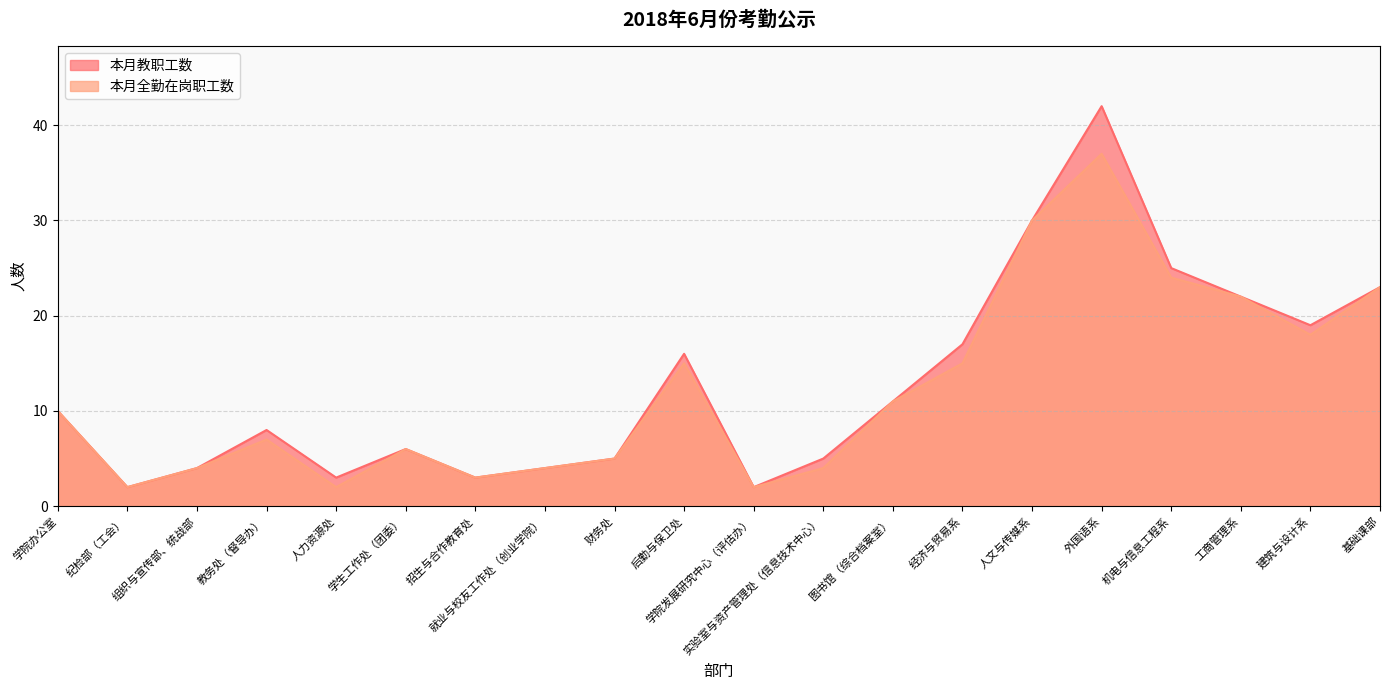

At which label does 本月教职工数 first exceed 10?

后勤与保卫处